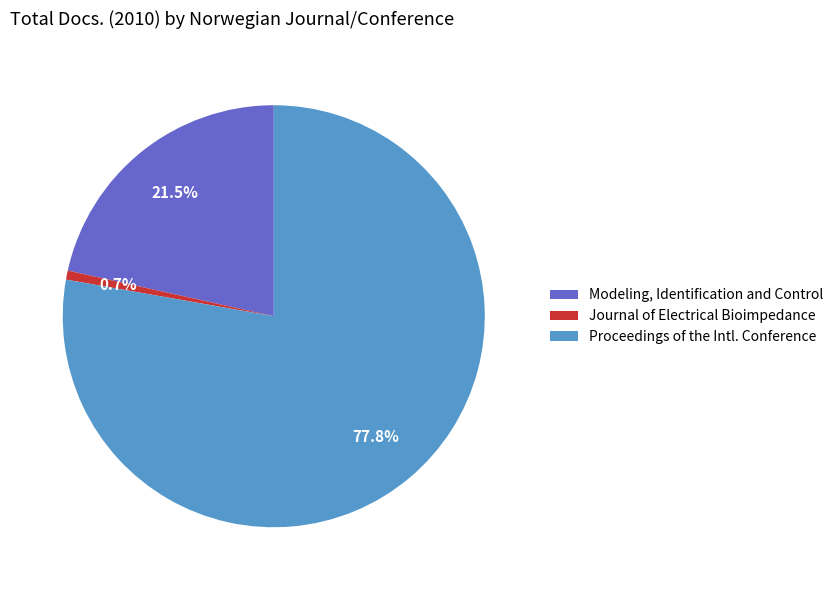

Which category has the smallest portion of the pie?

Journal of Electrical Bioimpedance